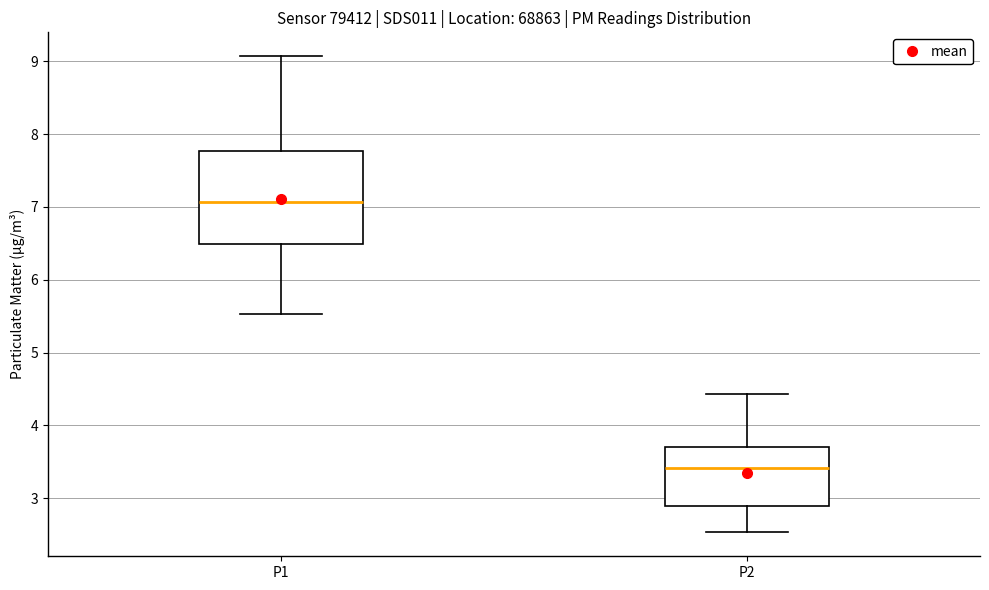

Which box is the tallest, from its lower edge to its upper edge?

P1